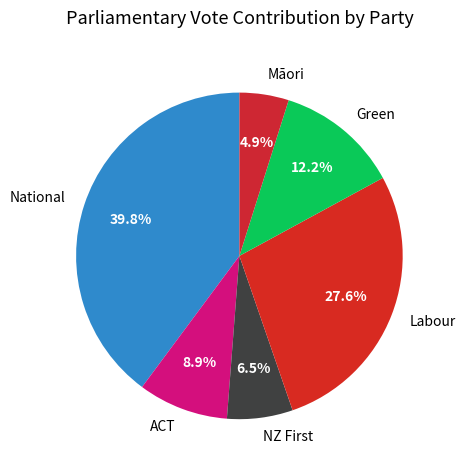

Rank the categories by value from lowest to highest.

Māori, NZ First, ACT, Green, Labour, National